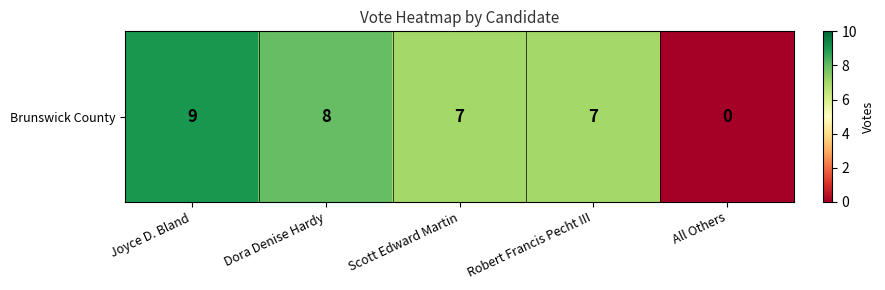

Reading left to right, extract all data points from this chart.

9	8	7	7	0